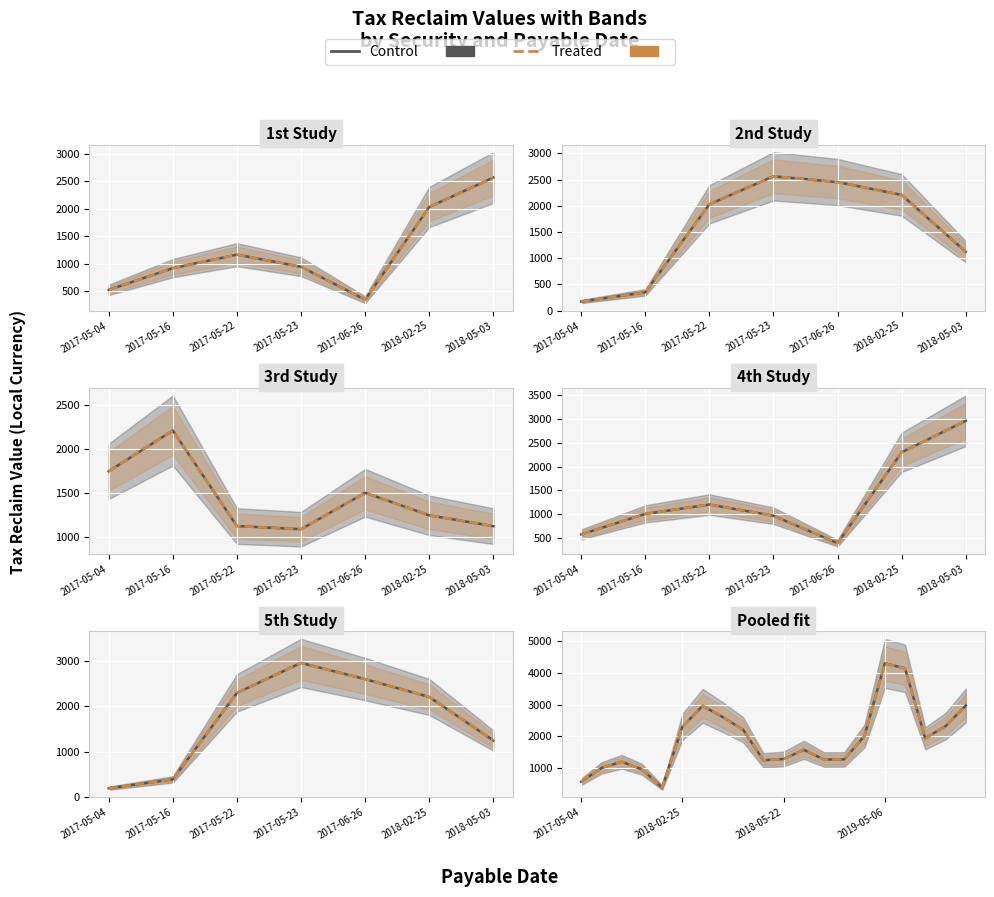

Is the value of Treated at 2018-02-25 greater than the value of Control at 2017-06-26?

Yes